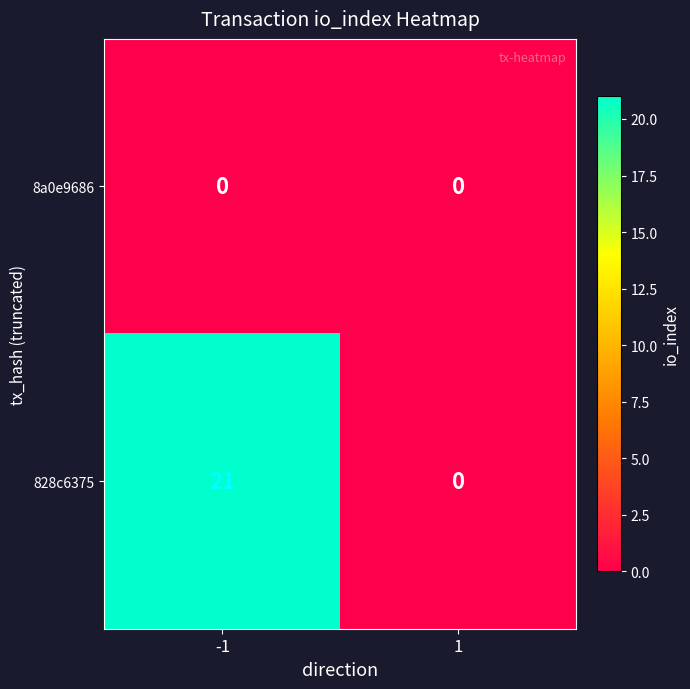

Which series changed the most between -1 and 1?

828c6375